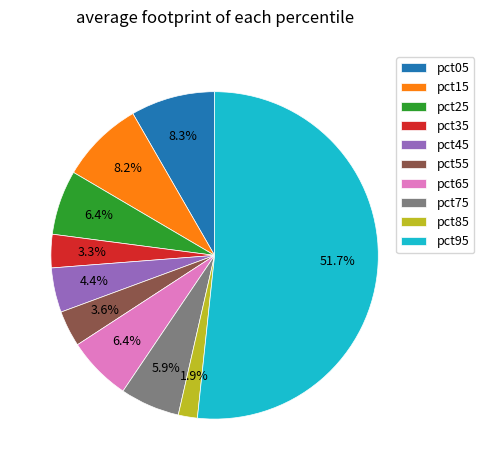

What percentage is the pct55 slice, to the nearest percent?

4%